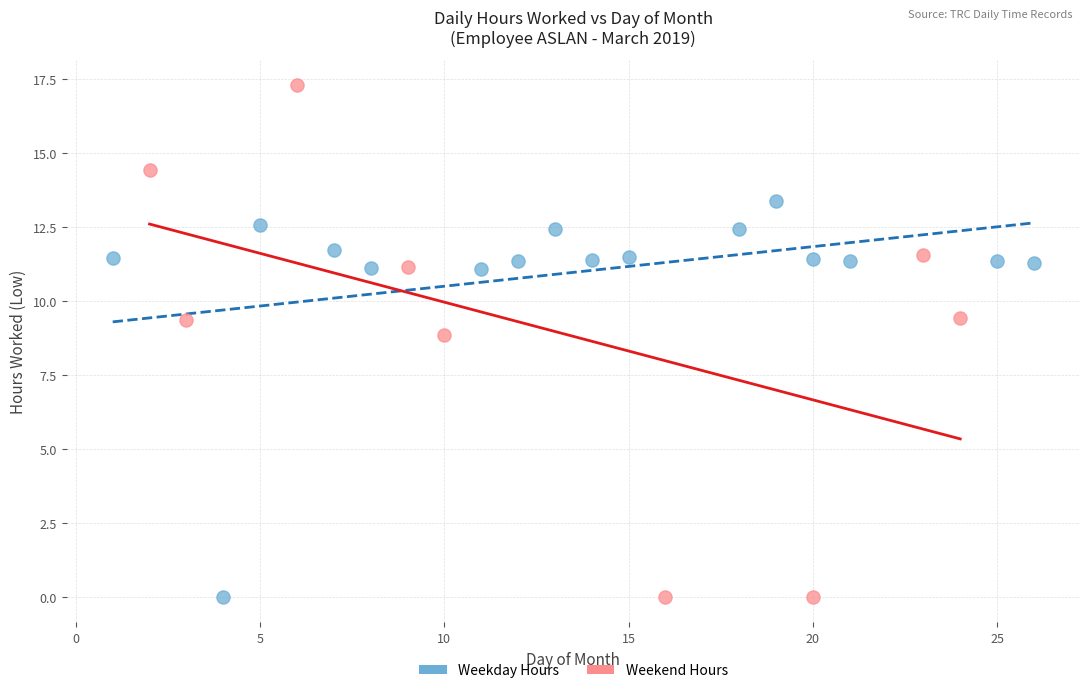

What are all the series names shown in the legend?

Weekday Hours, Weekend Hours